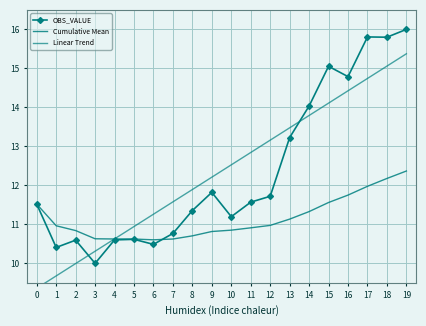

How many lines are shown in the chart?

3